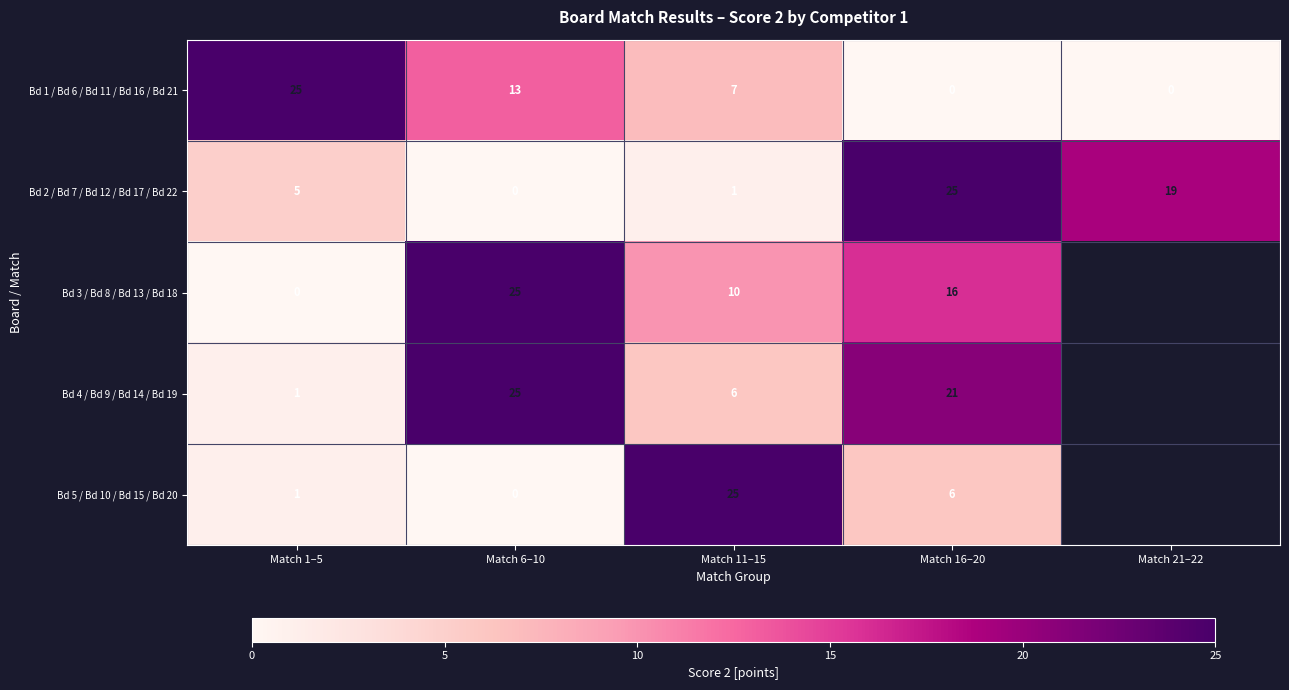

At how many categories does at least one series exceed 5?

5